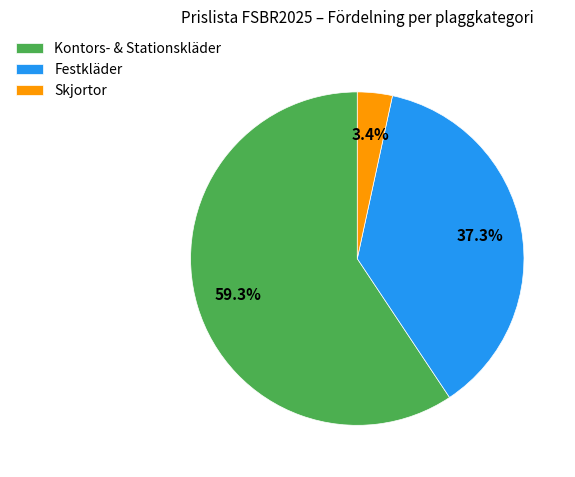

Count the number of slices in the pie.

3